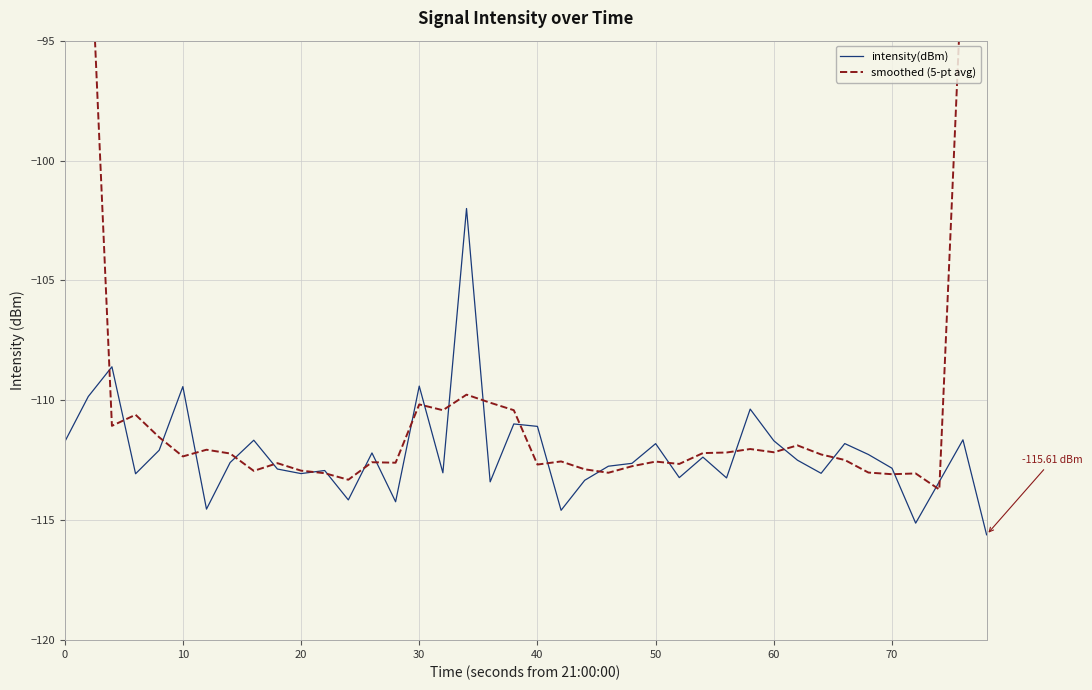

Which series has the largest range (max minus min)?

smoothed (5-pt avg)